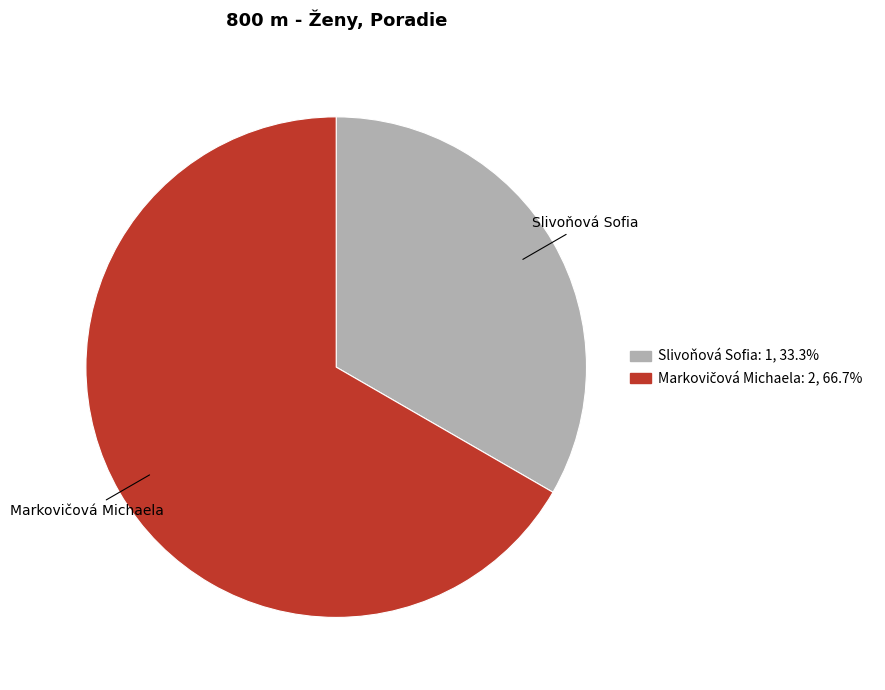

Count the number of slices in the pie.

2